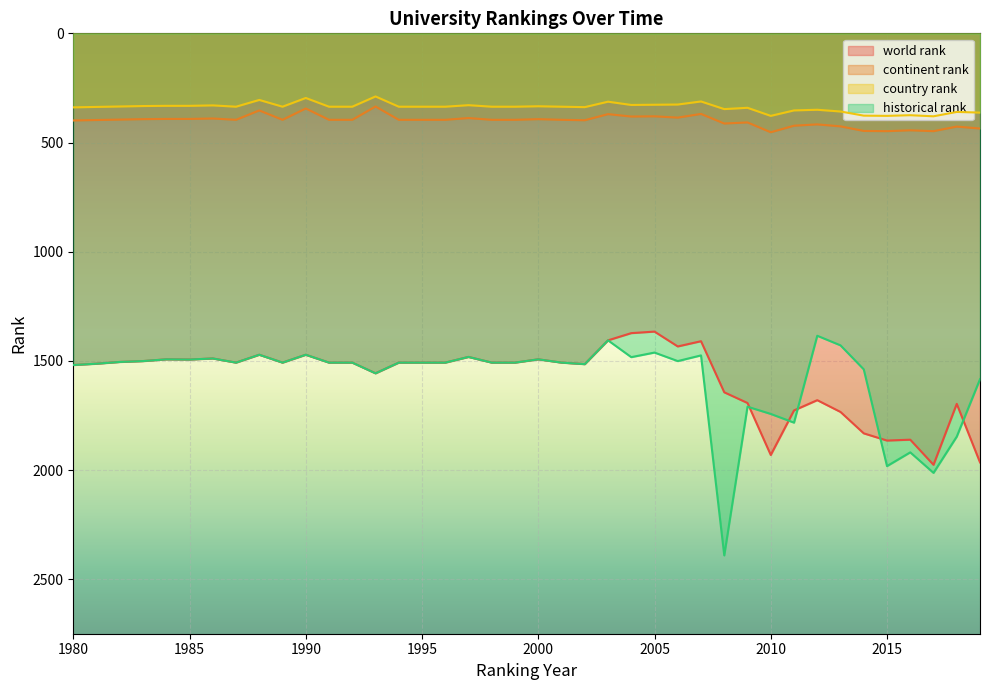

True or false: country rank and historical rank intersect in this chart.

False